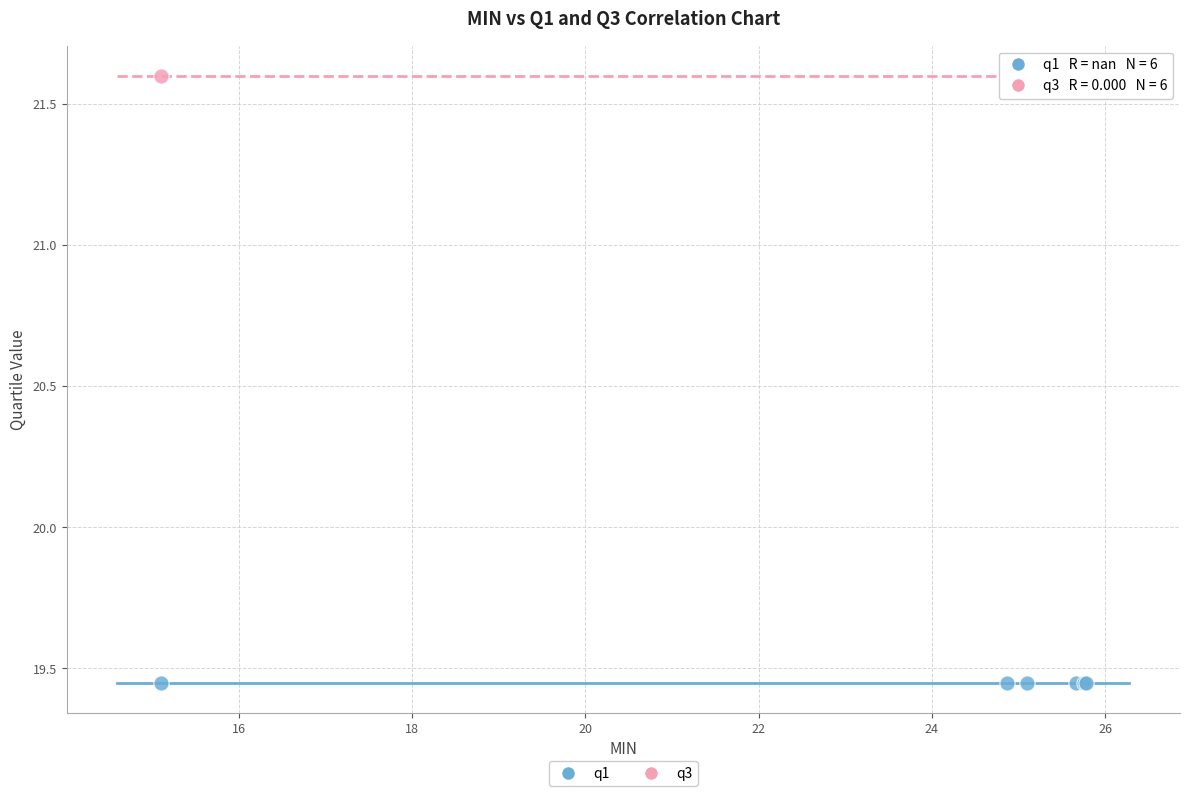

Which series reaches the minimum Y coordinate?

q1